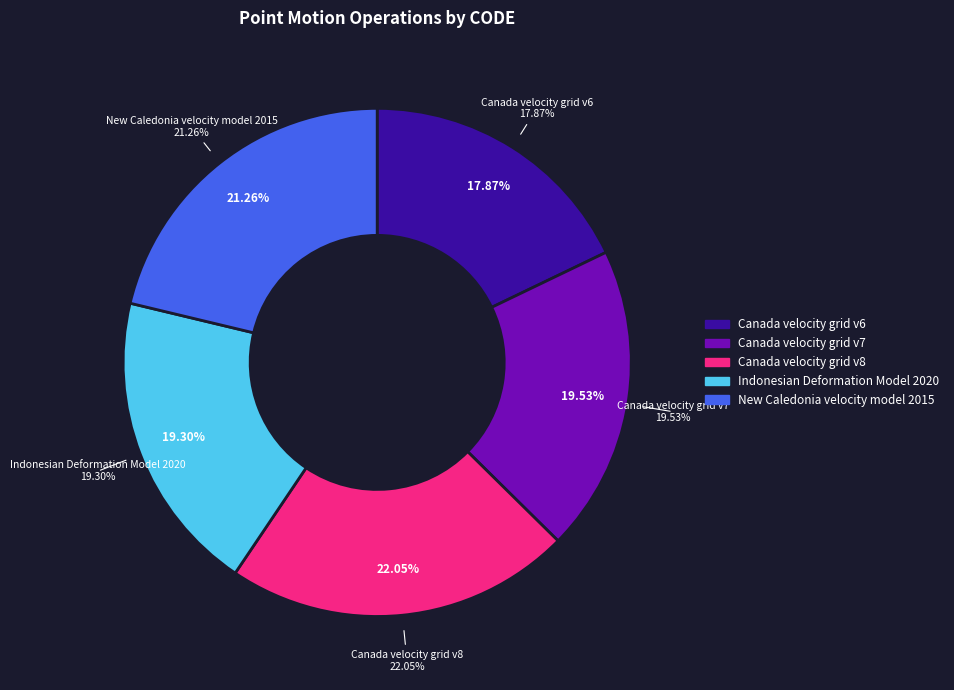

What is the change in value from Canada velocity grid v7 to New Caledonia velocity model 2015?

+840